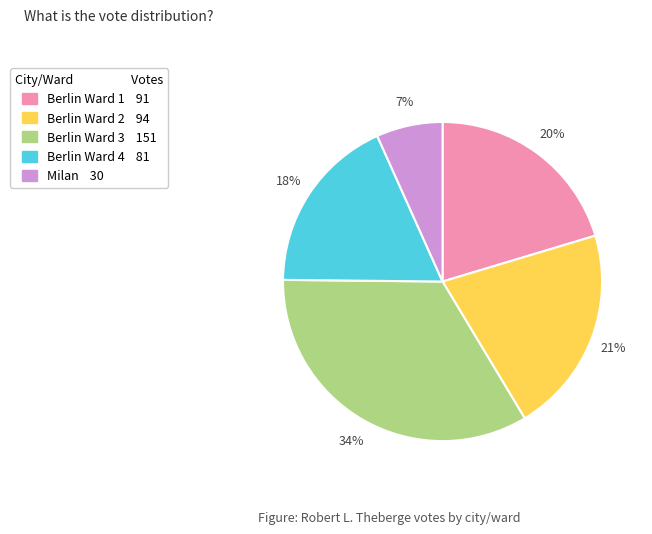

Between Berlin Ward 1 and Milan, which is larger?

Berlin Ward 1